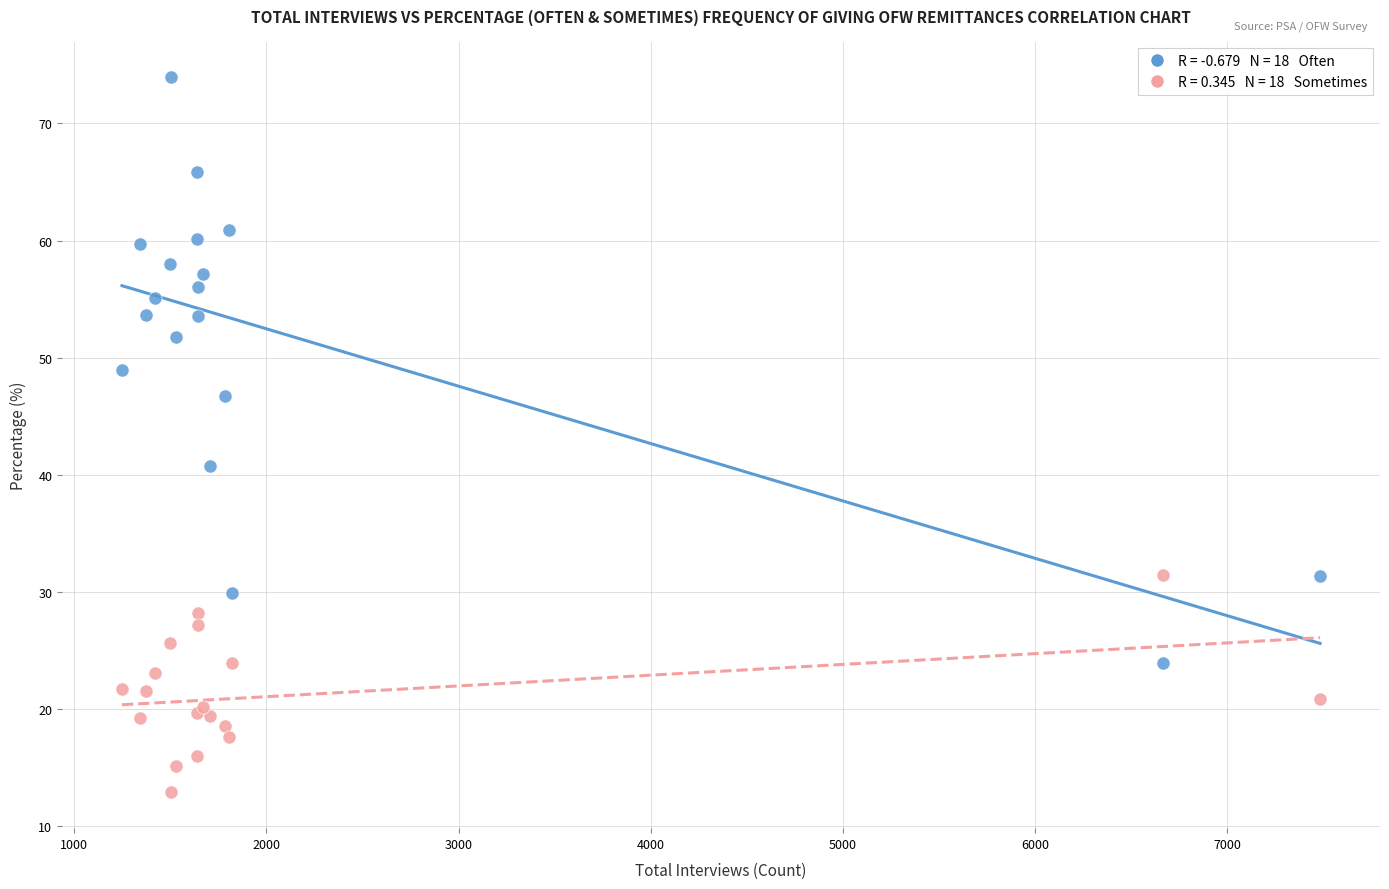

Across all series, what Y value is closest to 43?

40.8